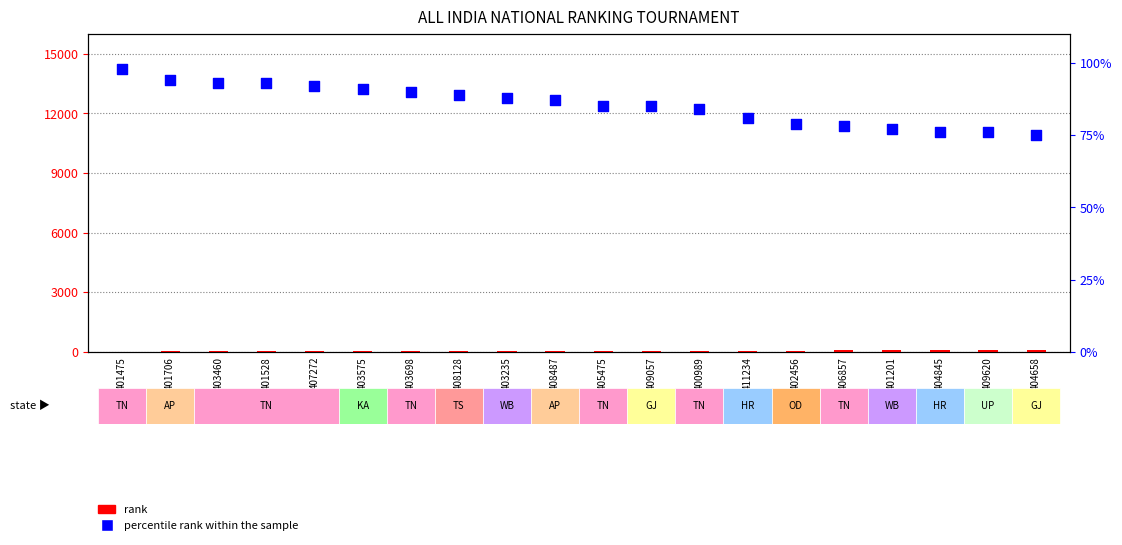

Which series reaches the maximum Y coordinate?

percentile rank within the sample